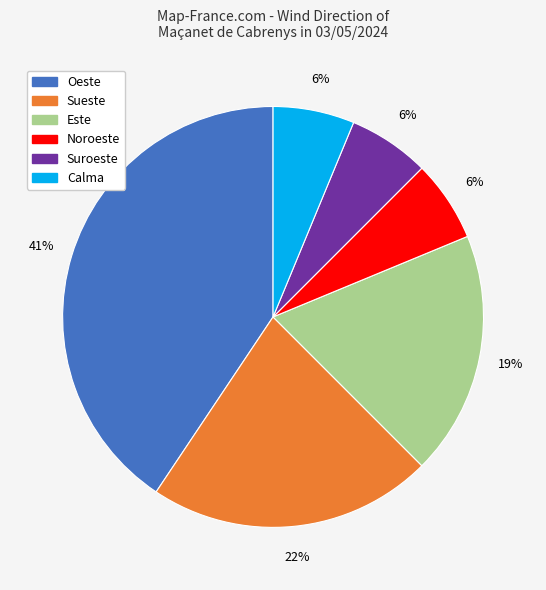

Is the sum of Este and Calma greater than half?

No